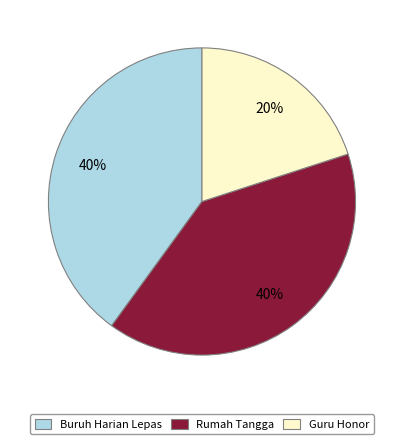

How many slices are in this pie chart?

3